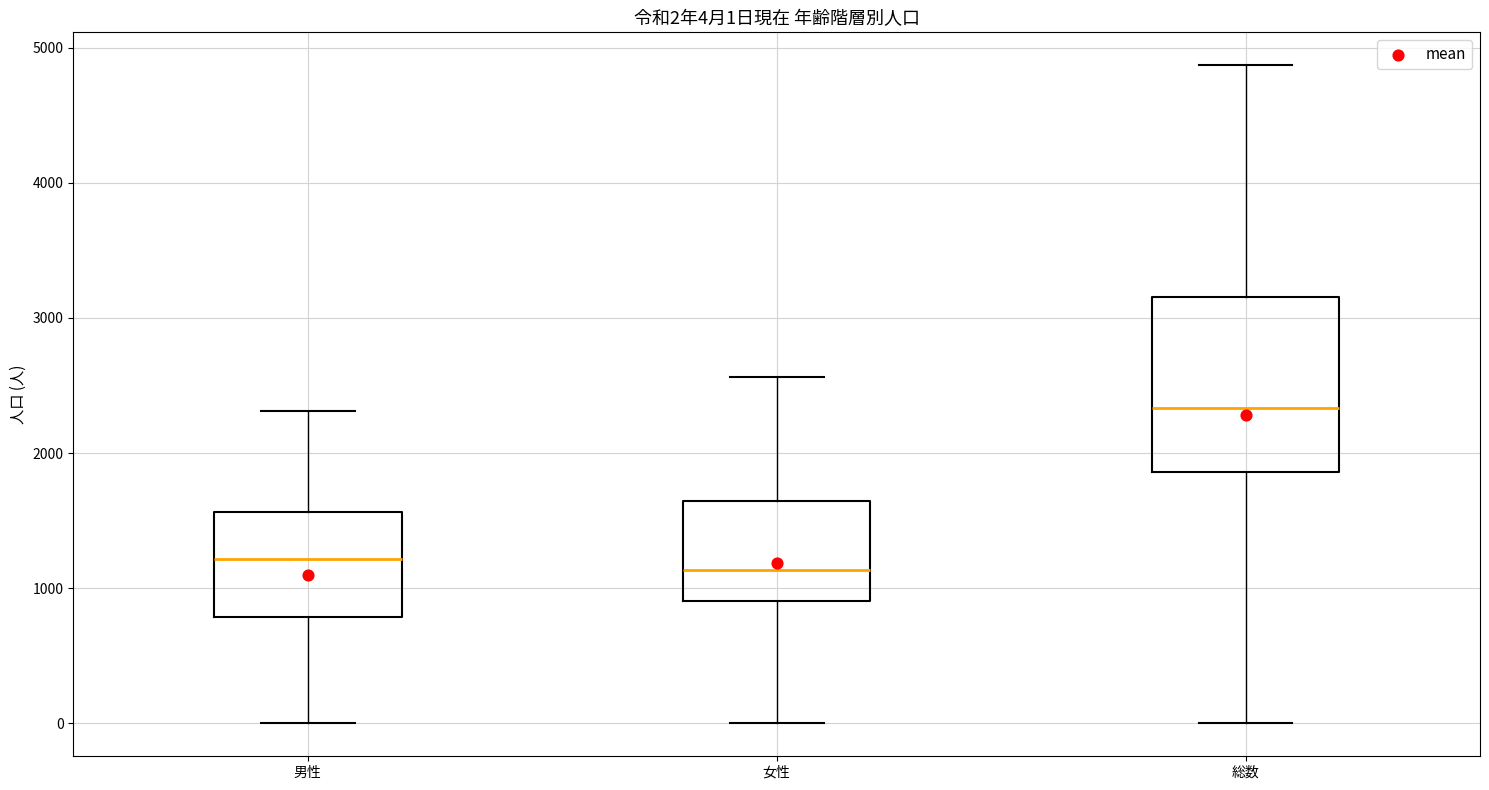

Which box is the tallest, from its lower edge to its upper edge?

総数